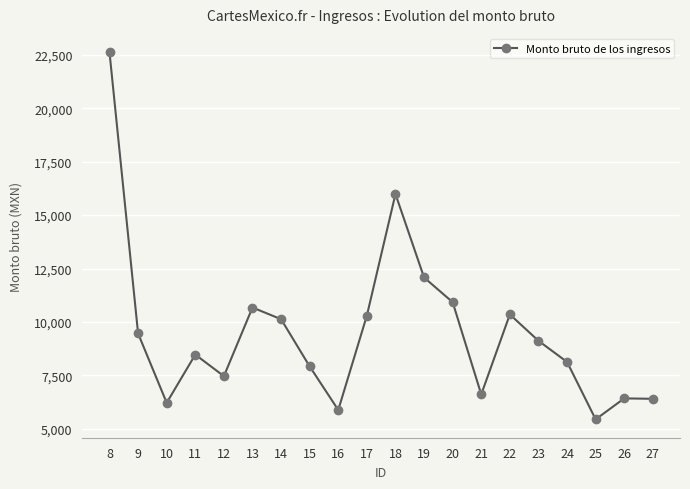

The value at 13 is 6002.8. True or false?

False